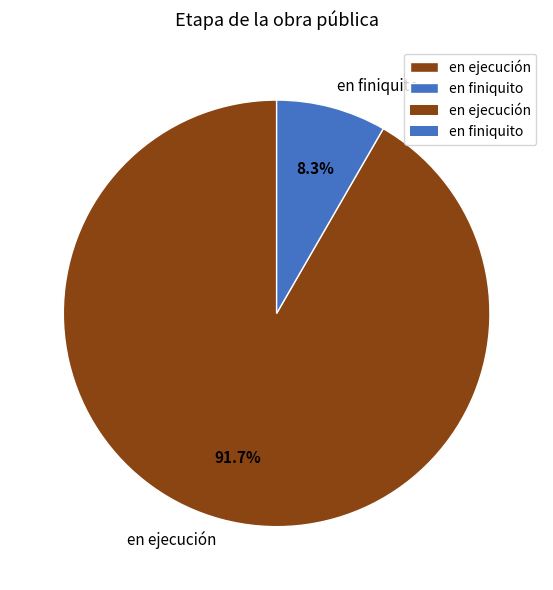

Which category has the smallest portion of the pie?

en finiquito